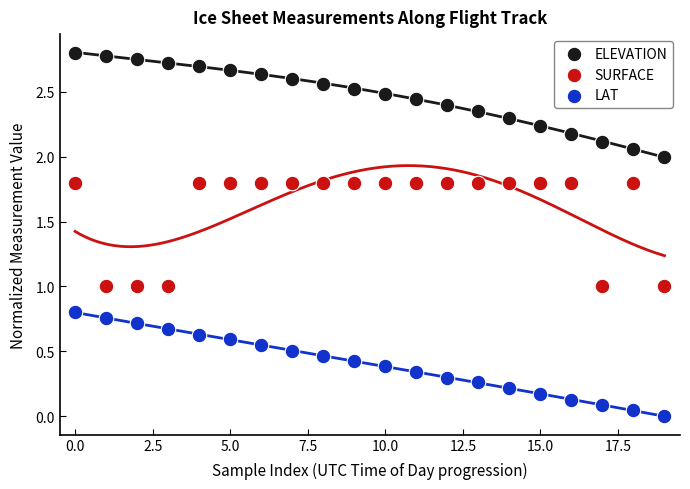

Across all data points, what is the range of Y values (max minus min)?

2.8